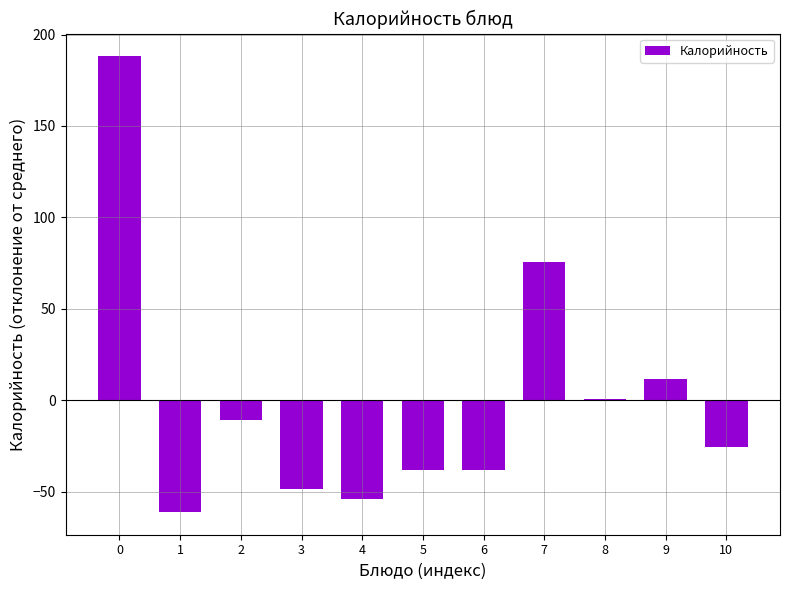

How many categories are shown in the chart?

11